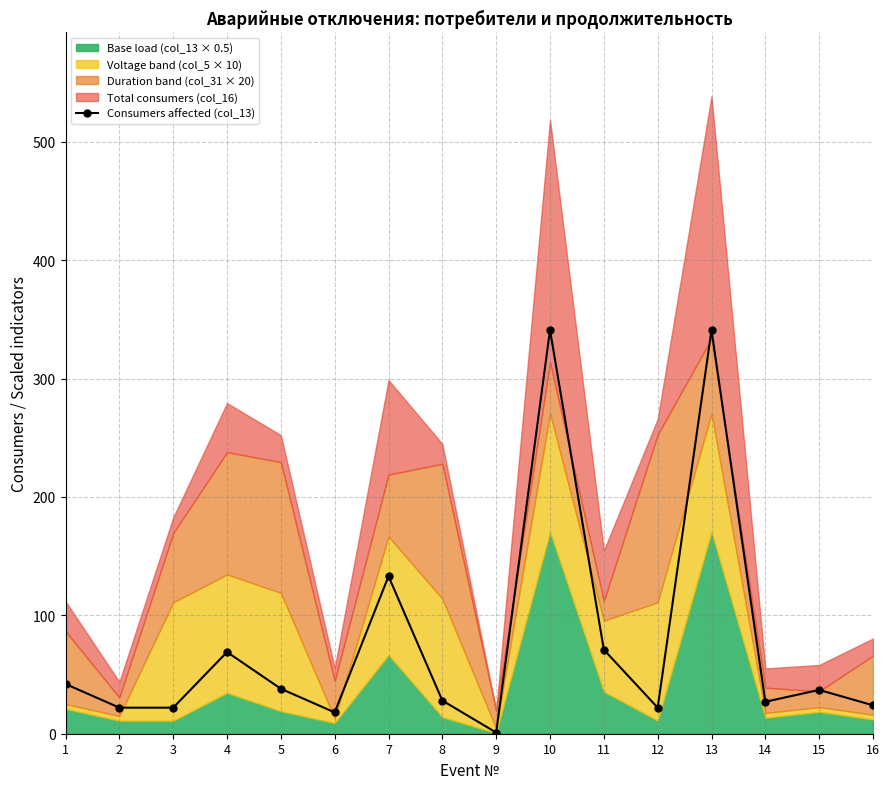

What is the sum of the values at 4 and 10?

410